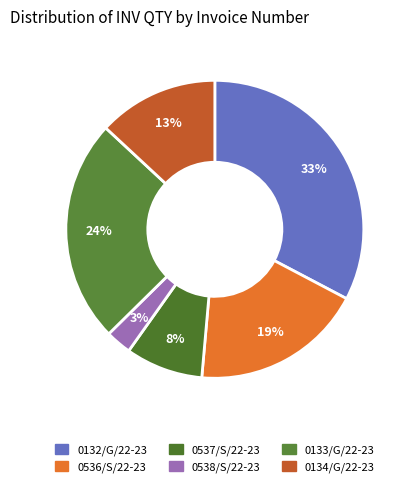

To the nearest percent, what is the difference between the largest and smallest slice percentages?

30%